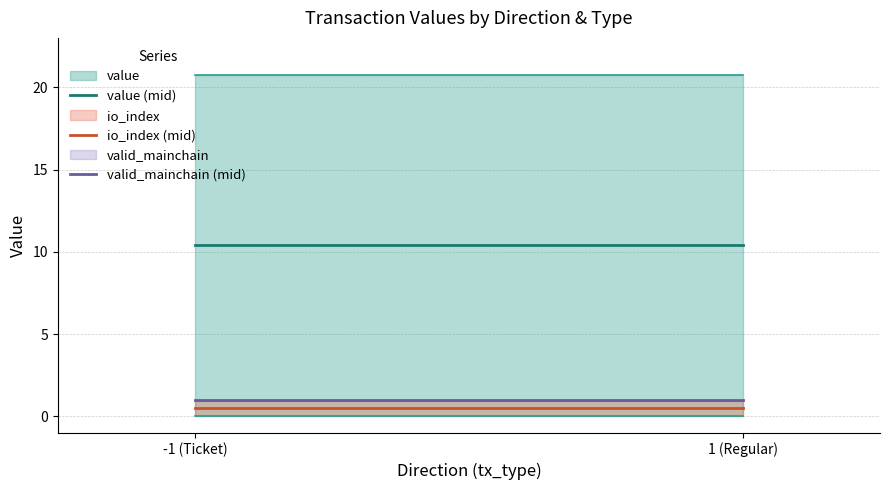

How many lines are shown in the chart?

3